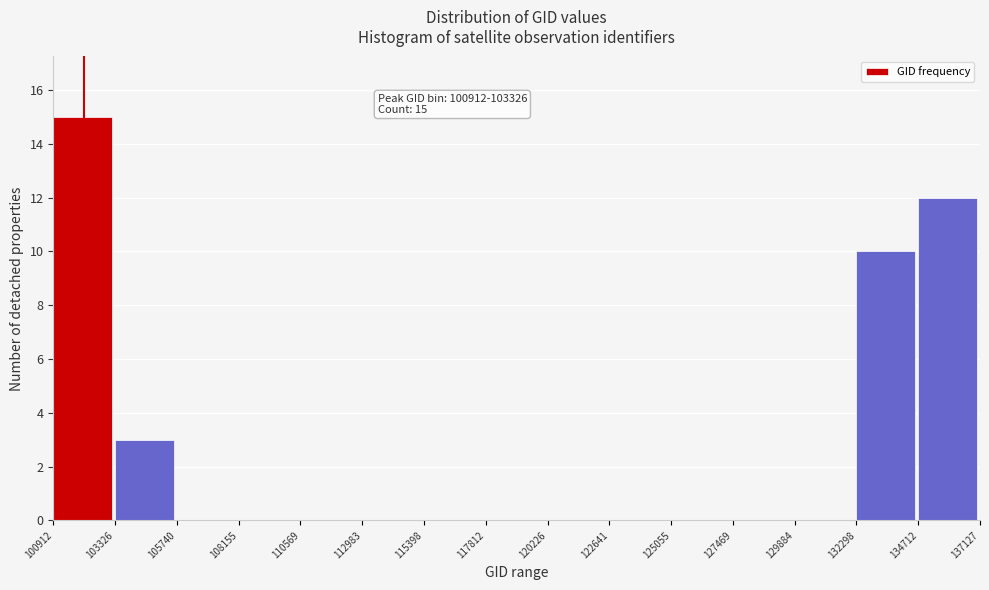

Which range on the x-axis has the tallest bar?

100912 to 103326